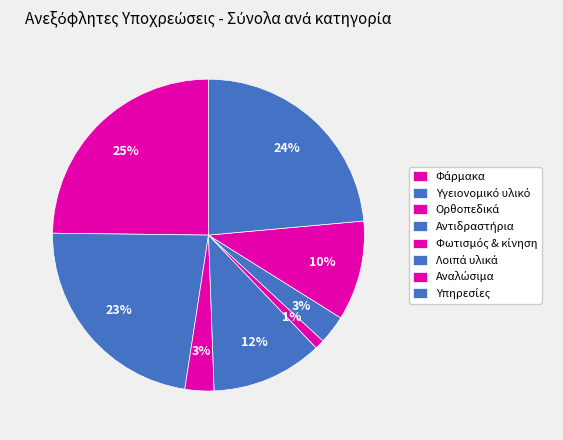

How many slices are in this pie chart?

8